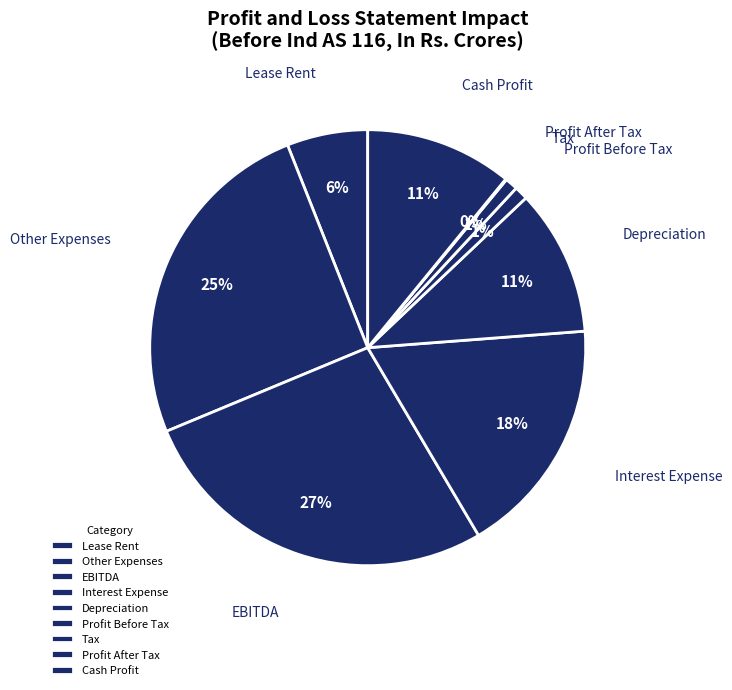

Between Lease Rent and Cash Profit, which is larger?

Cash Profit